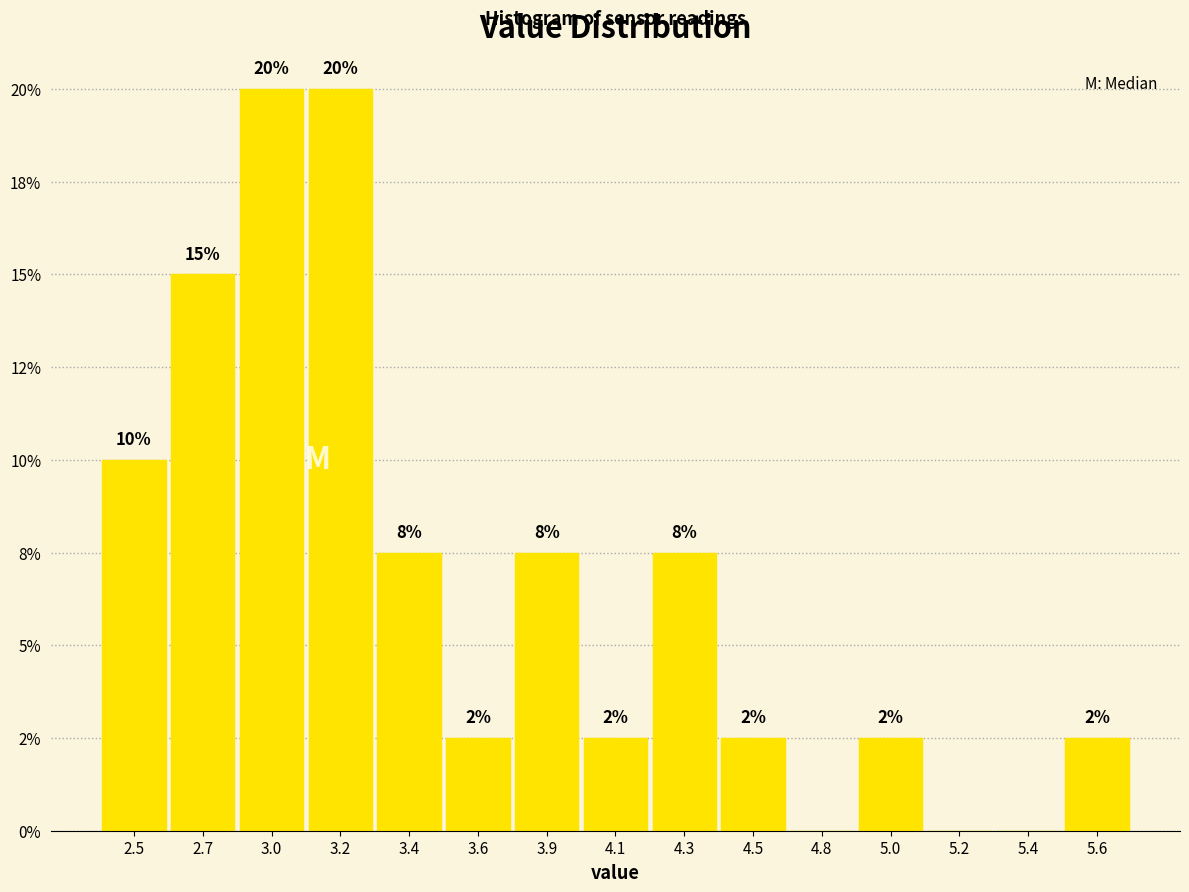

Are the bars horizontal?

No